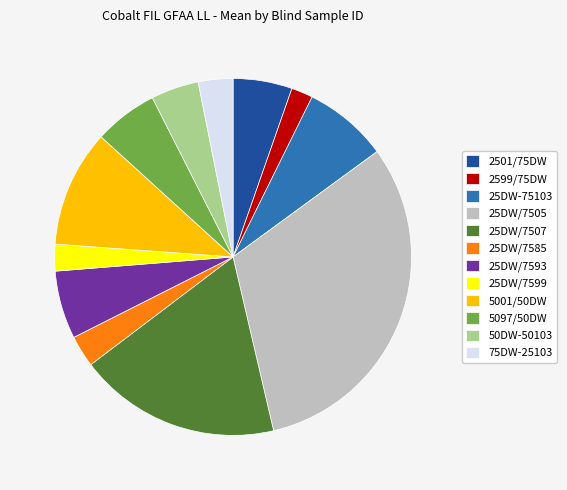

Which category has the biggest portion of the pie?

25DW/7505